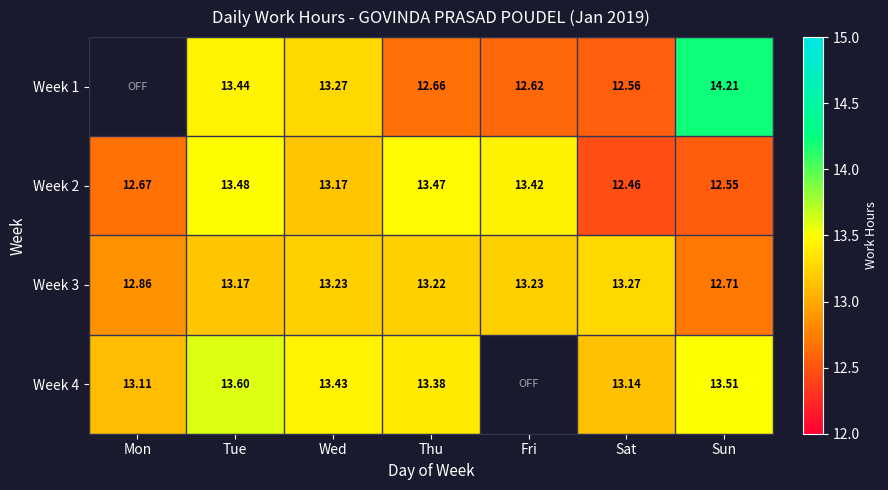

Is the value of Week 4 at Sun greater than the value of Week 2 at Tue?

Yes